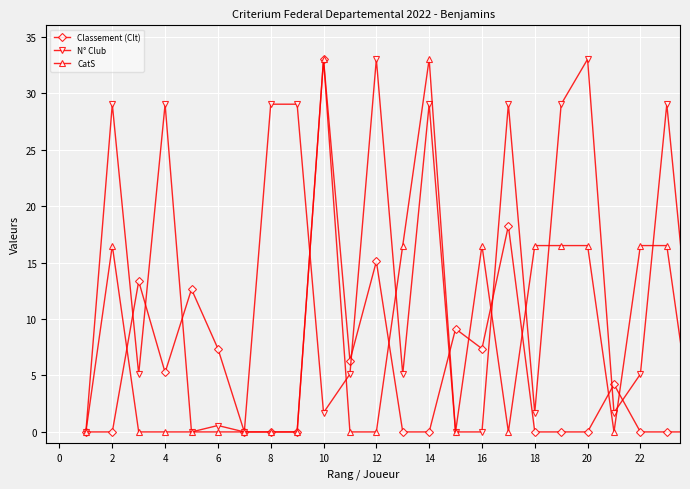

True or false: Classement (Clt) has more than 2 points higher than both neighbors.

True